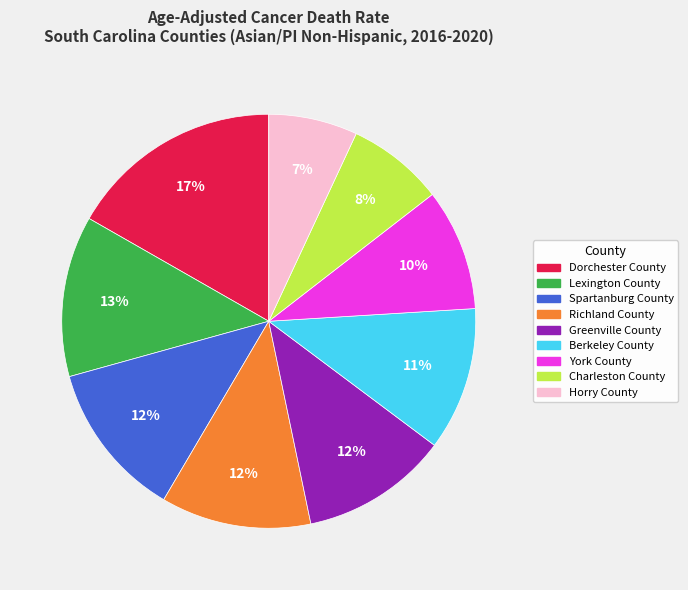

True or false: Spartanburg County accounts for 12% of the total.

True